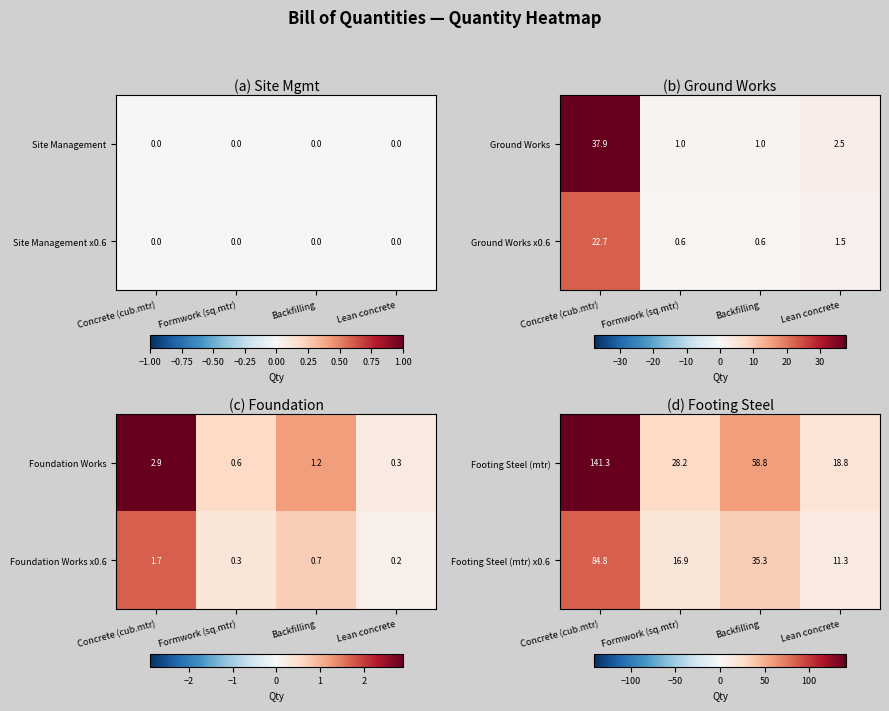

Reading right to left, extract all data points from this chart.

Footing Steel (mtr): Lean concrete=18.8	Backfilling=58.8	Formwork (sq.mtr)=28.2	Concrete (cub.mtr)=141.3
Footing Steel (mtr) x0.6: Lean concrete=11.3	Backfilling=35.3	Formwork (sq.mtr)=16.9	Concrete (cub.mtr)=84.8